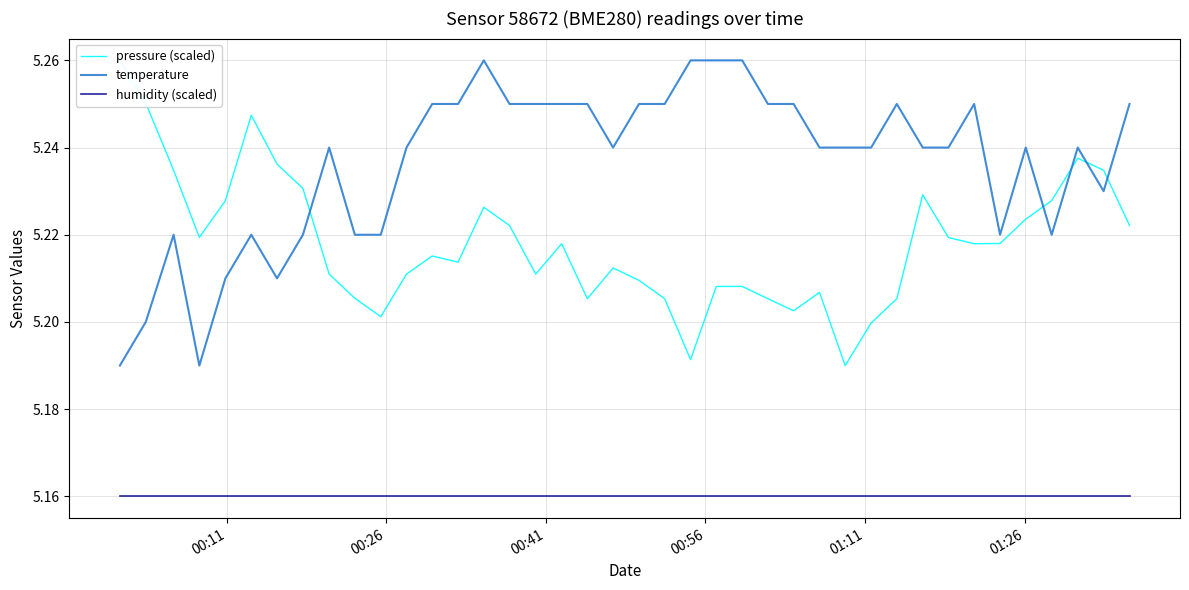

True or false: humidity (scaled) and temperature cross at least once.

False